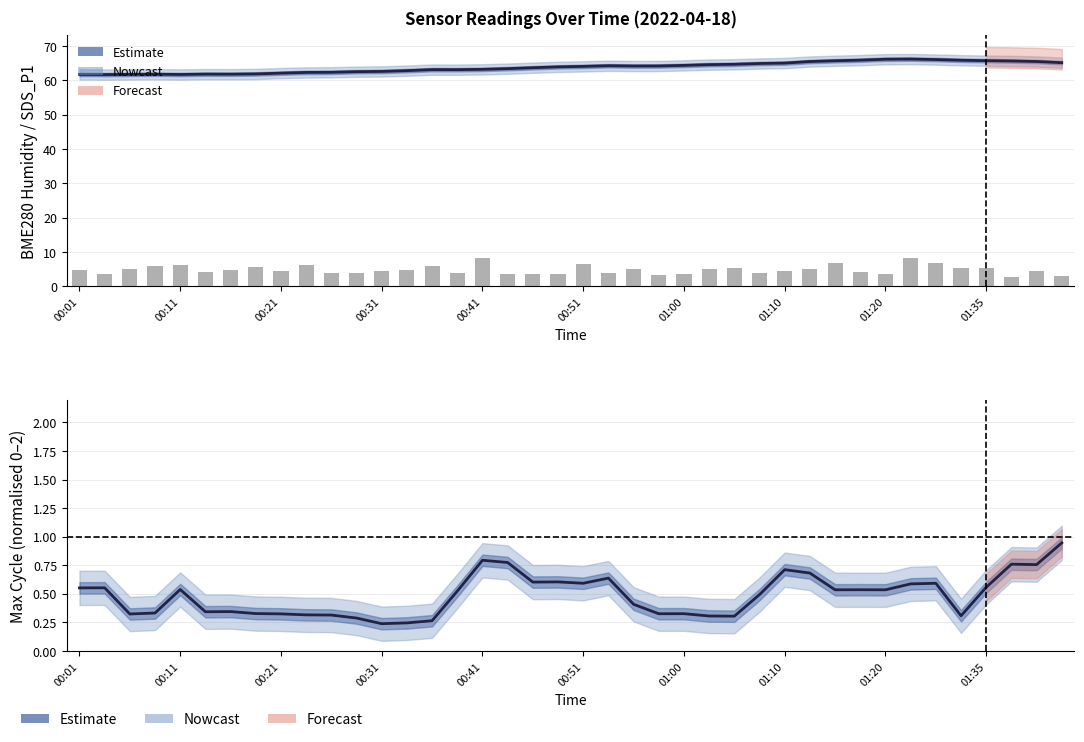

How many data points in SDS_P1 raw are less than 4?

12